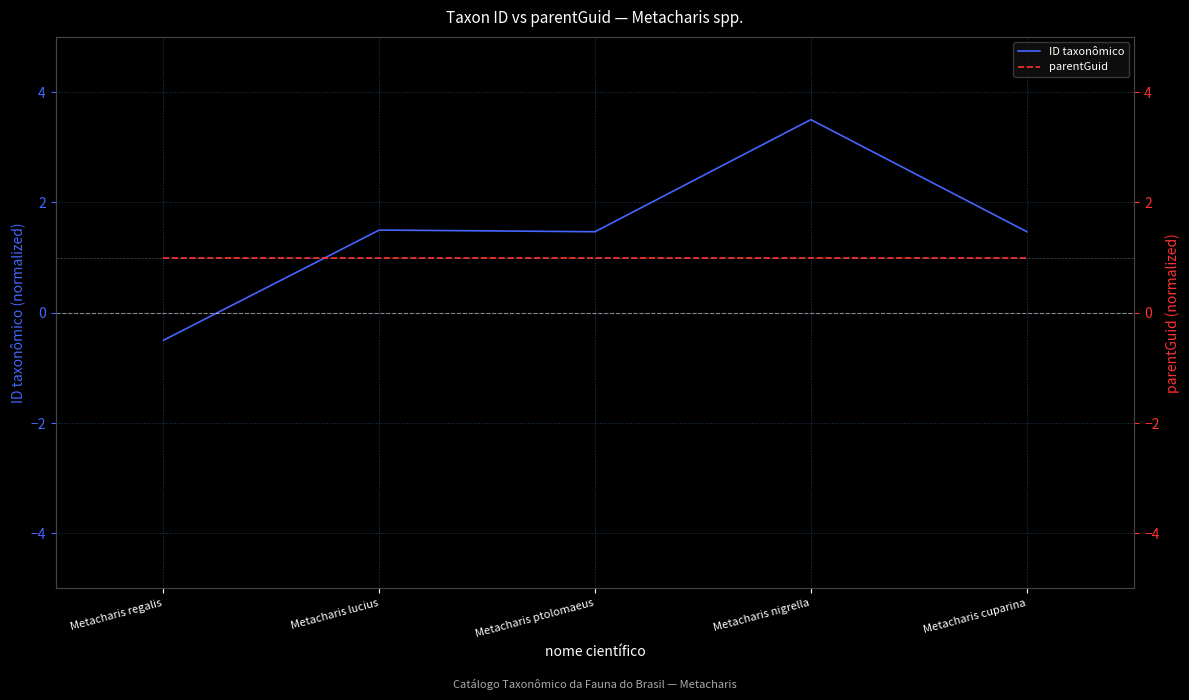

Is this an area chart (filled region under the line)?

No